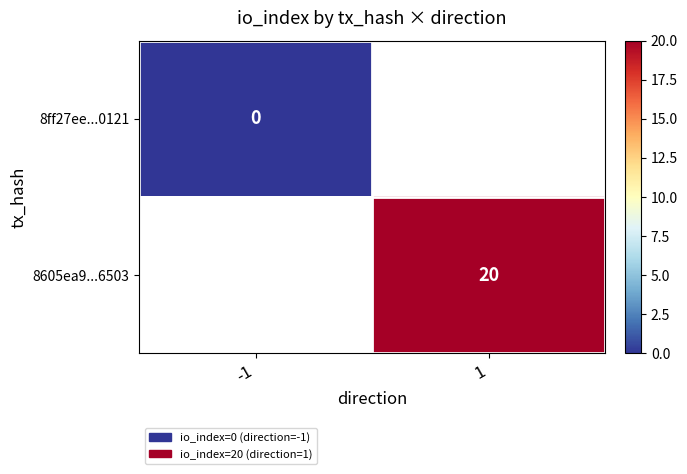

How many series are shown in this chart?

2